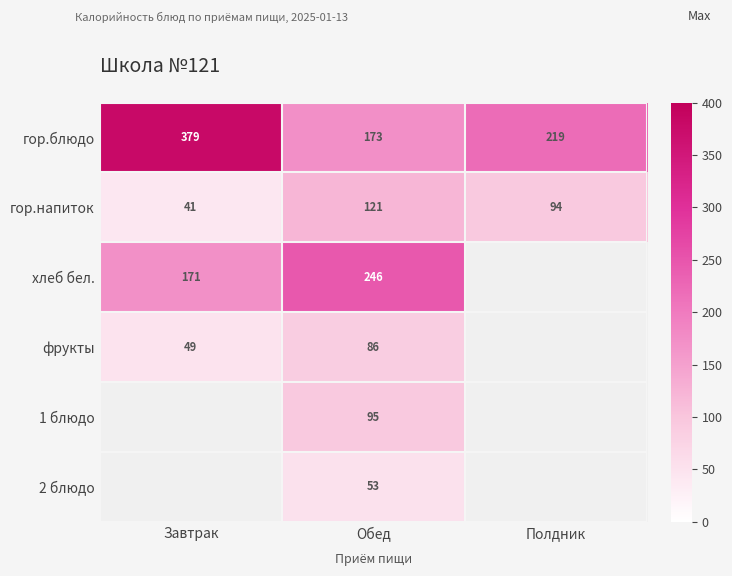

What is the total value across all series at Обед?

774